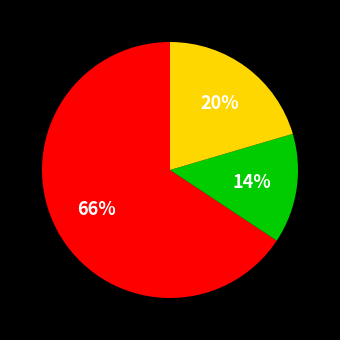

To the nearest percent, what is the average slice percentage?

33%